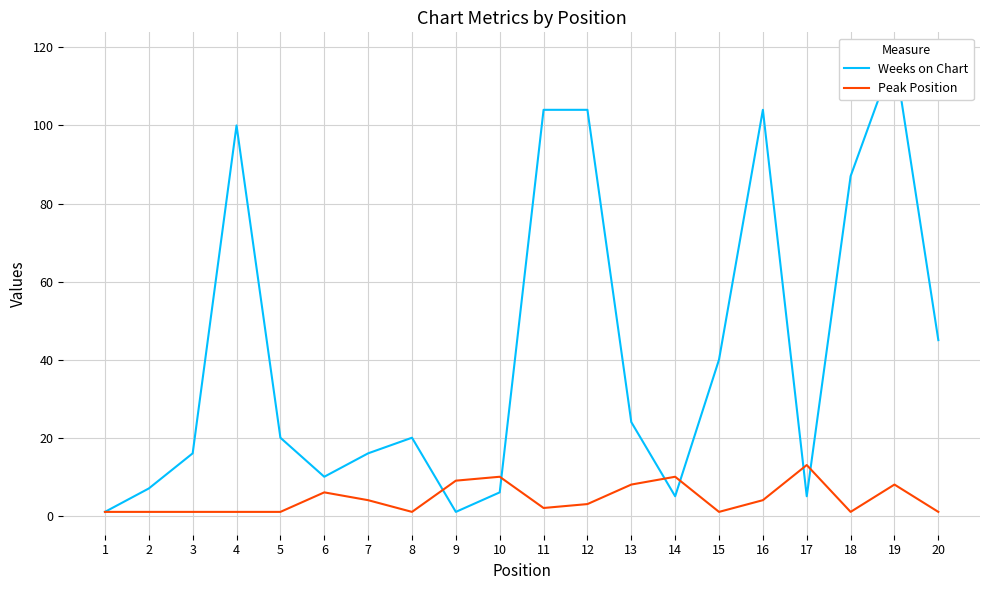

Is it true that Weeks on Chart equals 7 at 2?

True